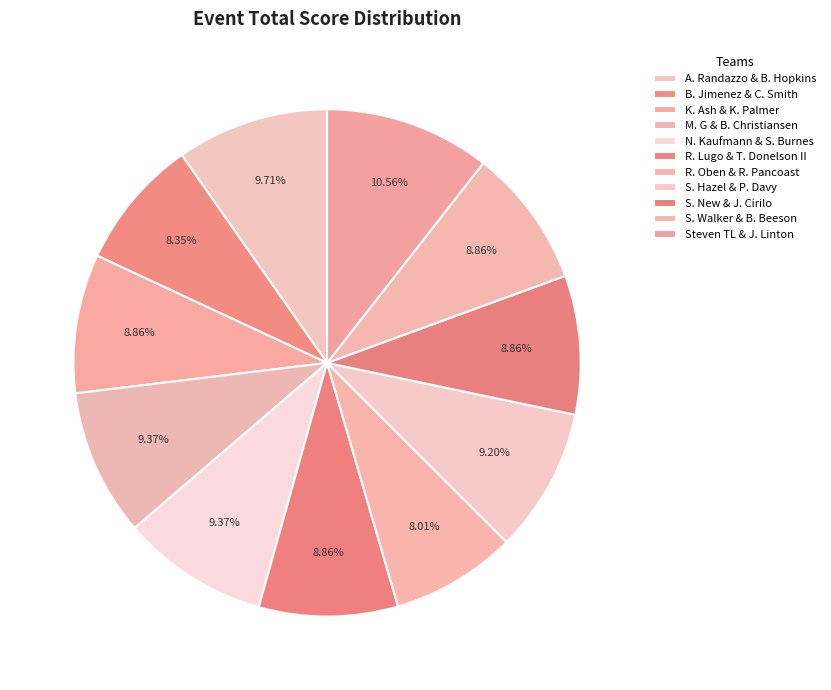

Count the number of slices in the pie.

11